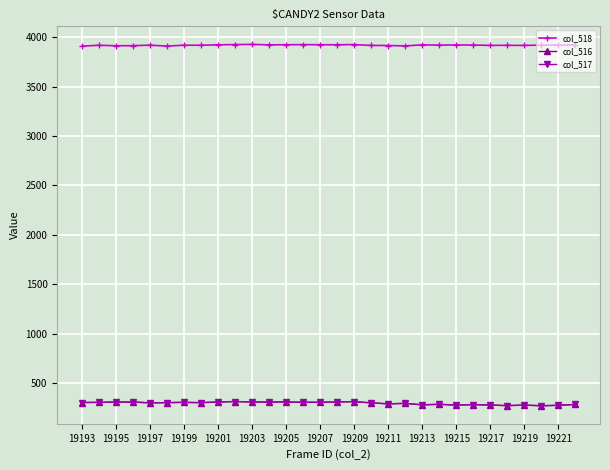

Which series has the largest total across all categories?

col_518